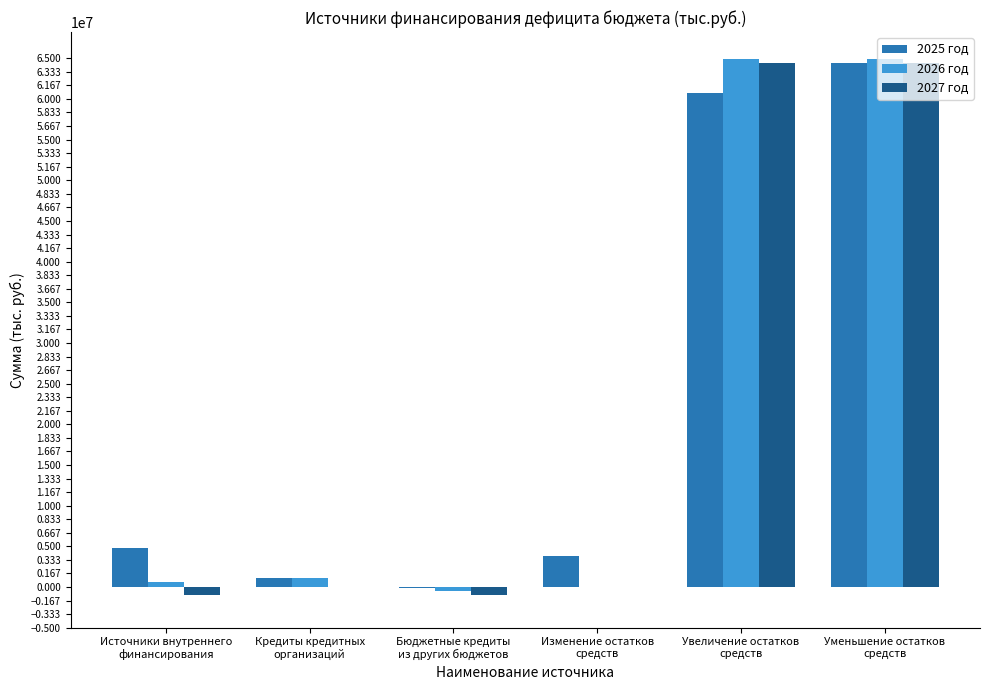

What is the sum of all 2027 год values?

126885966.4